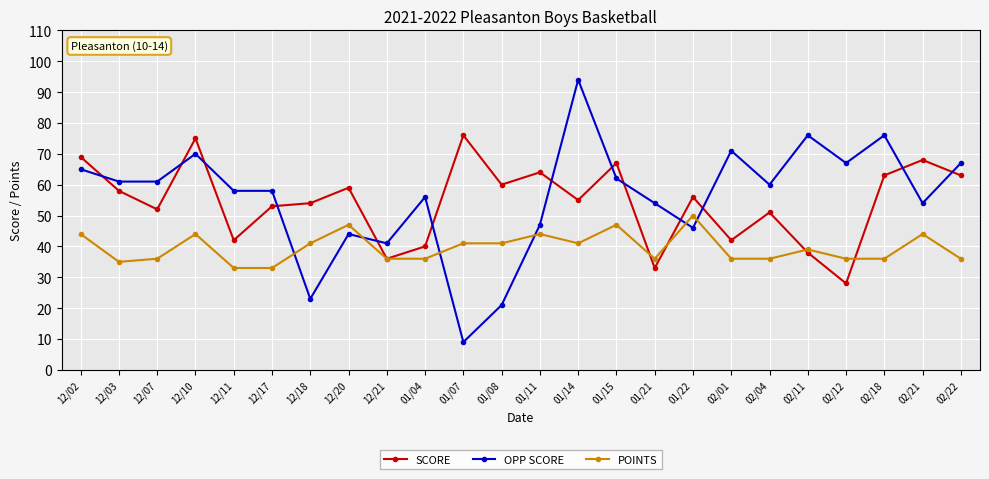

How many interior local valleys does the SCORE series have?

8